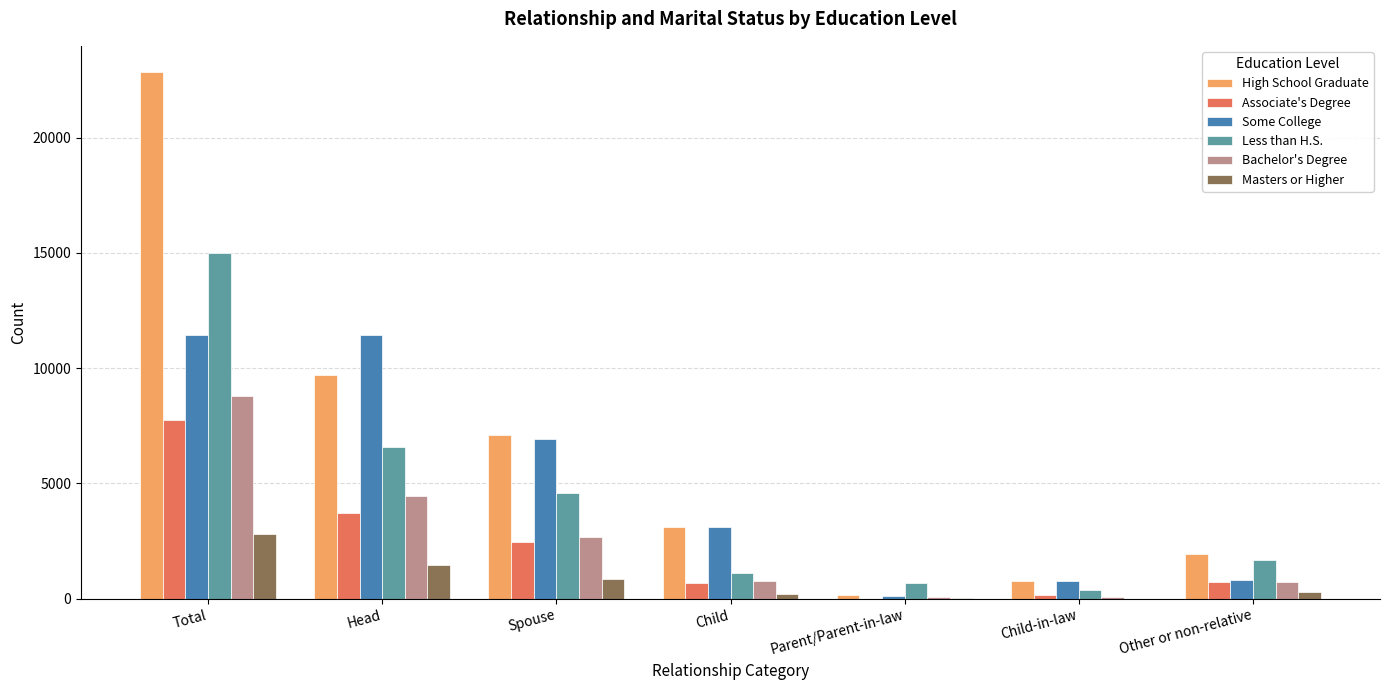

What is the maximum value shown in the chart?

22838